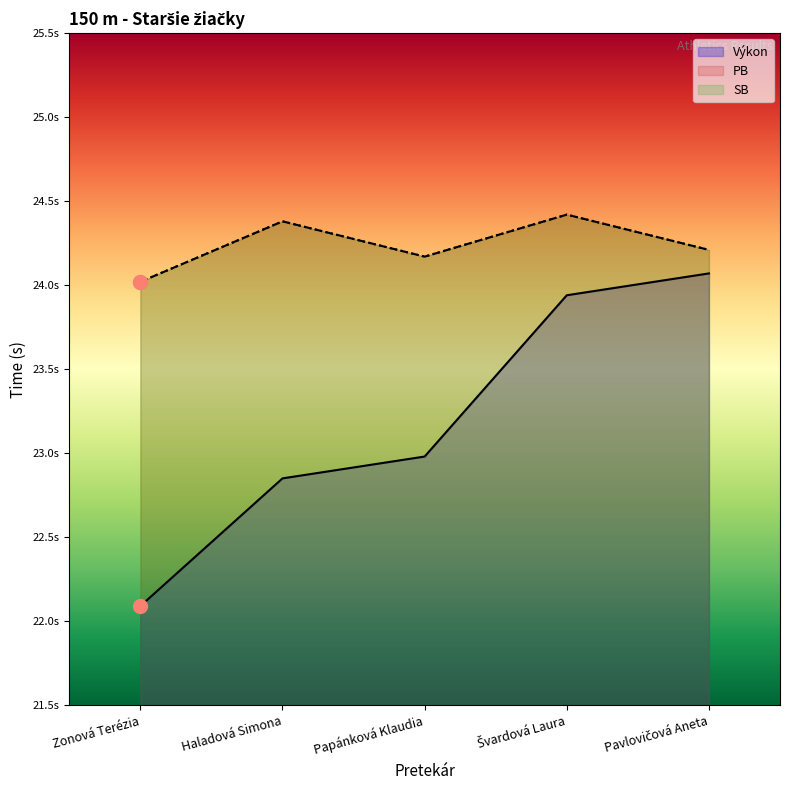

What is the value of the Výkon point at the 5th from the left?

24.1